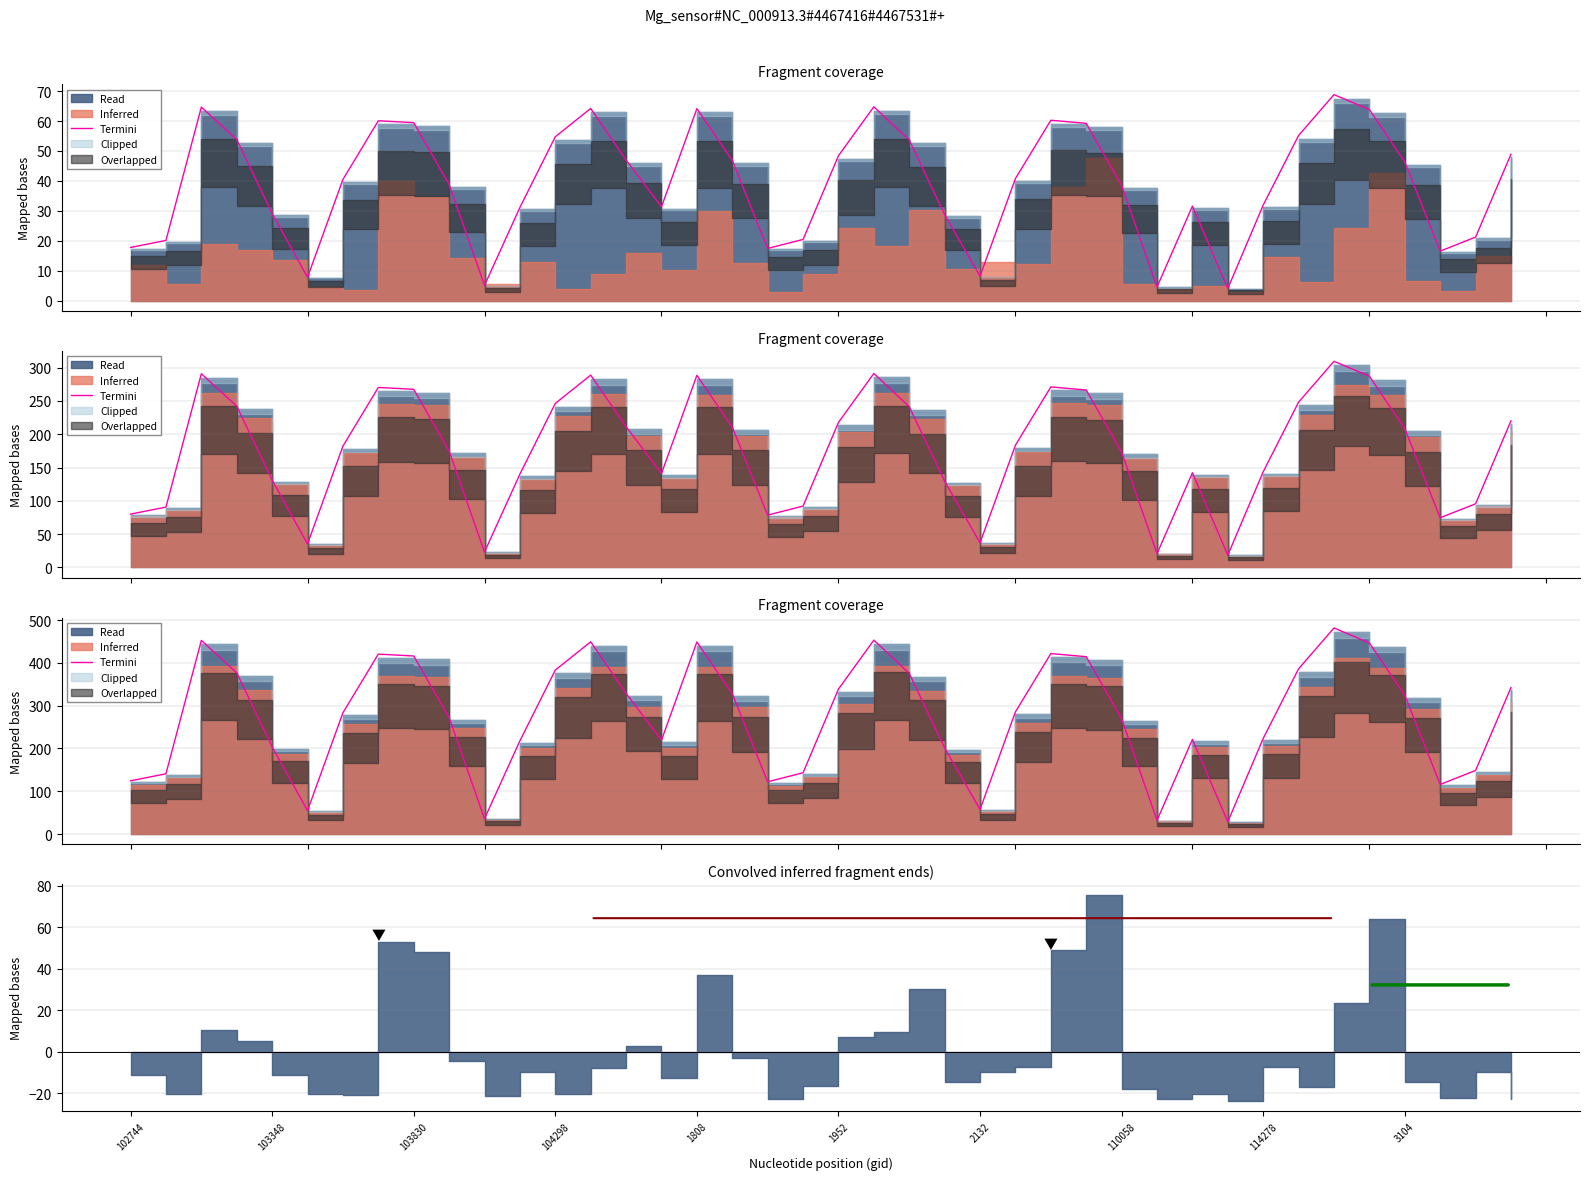

True or false: there are more than 0 points higher than both neighbors.

True